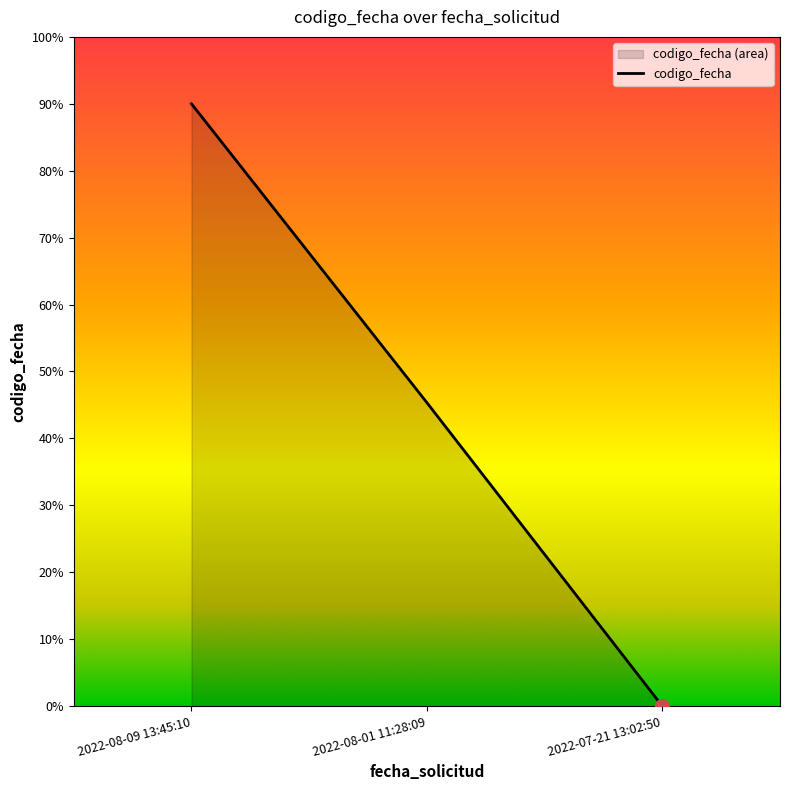

What is the approximate value at 2022-08-09 13:45:10?

90.0